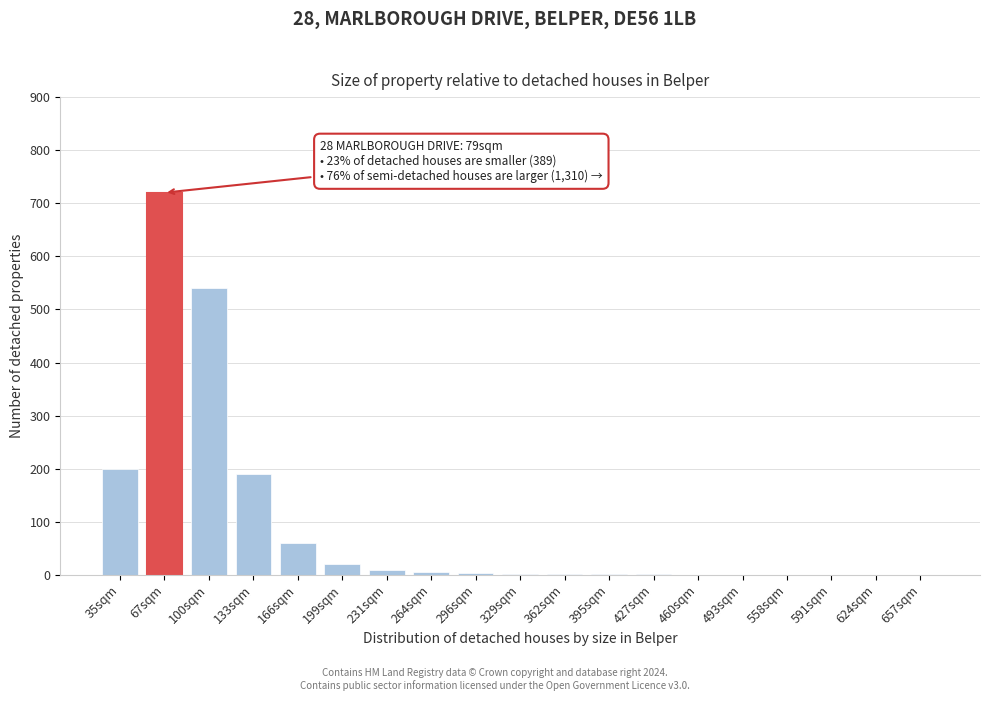

The value at 100sqm is 354. True or false?

False